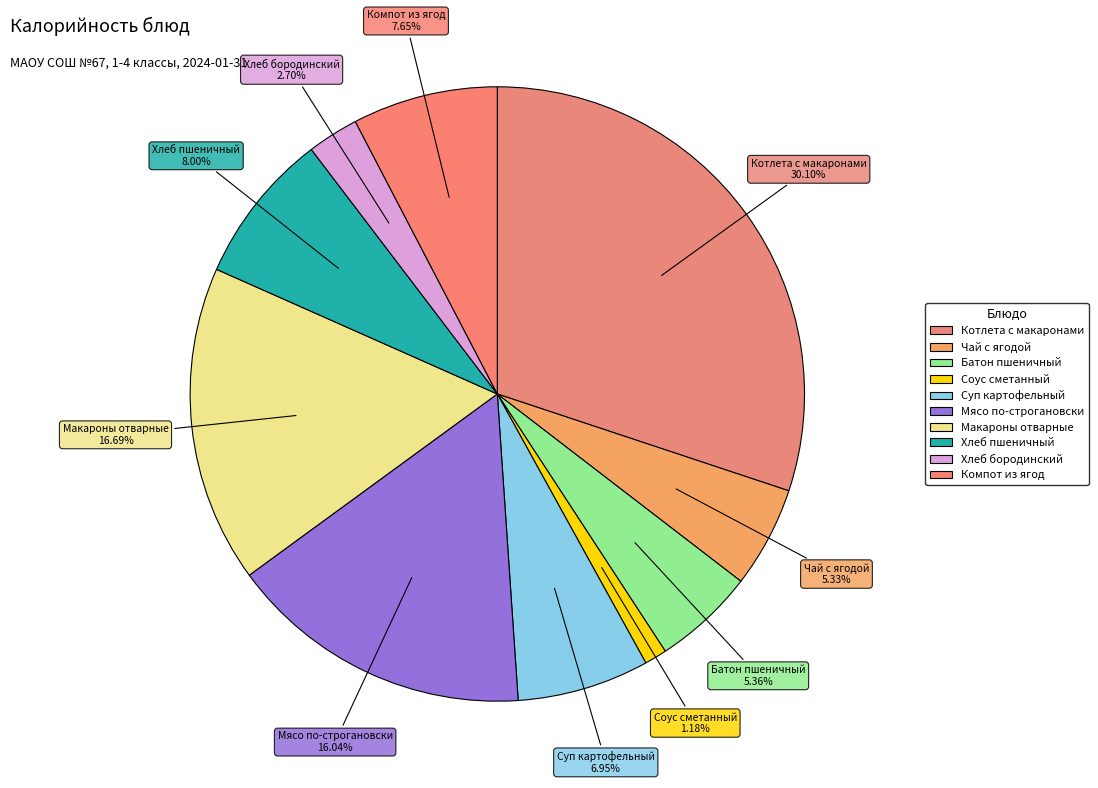

How many segments does this pie chart have?

10